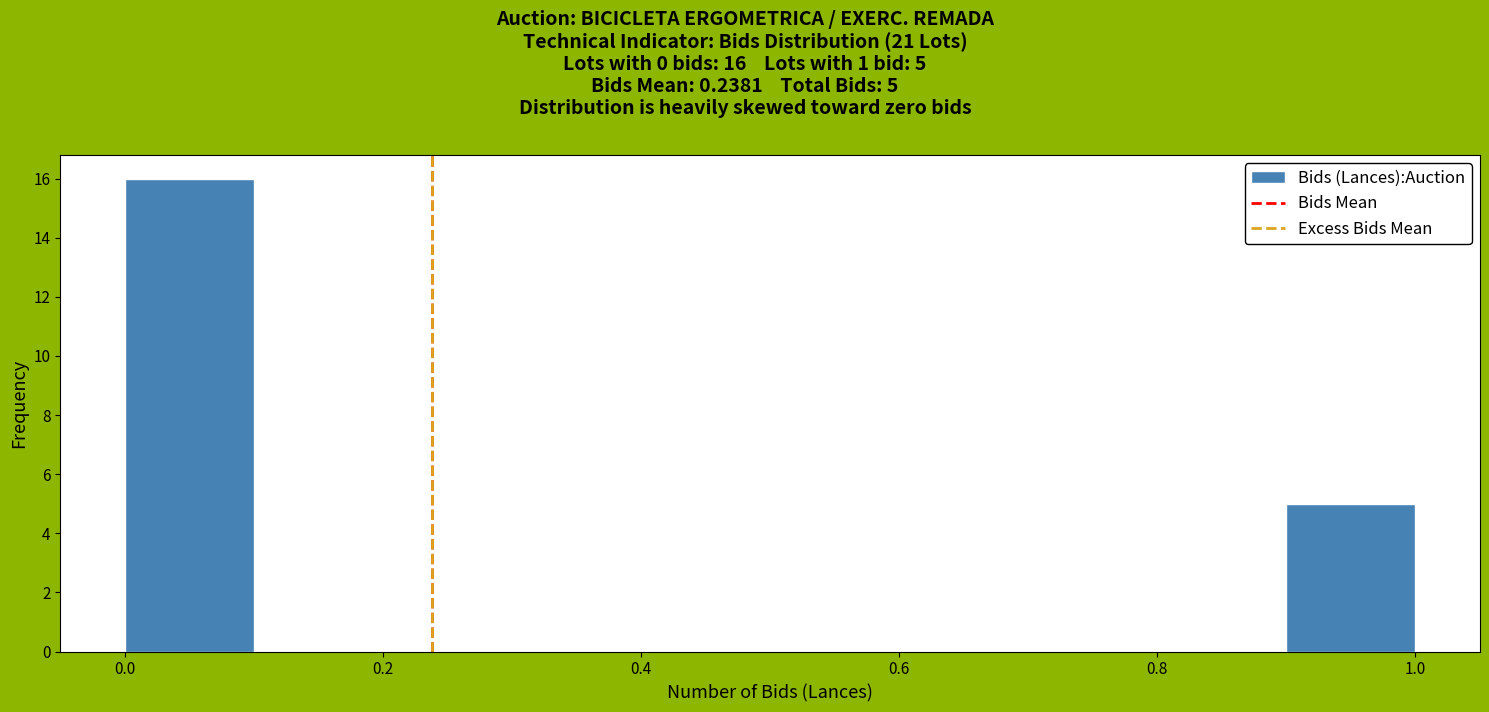

Over which range of the x-axis is the bar tallest?

0.0 to 0.1